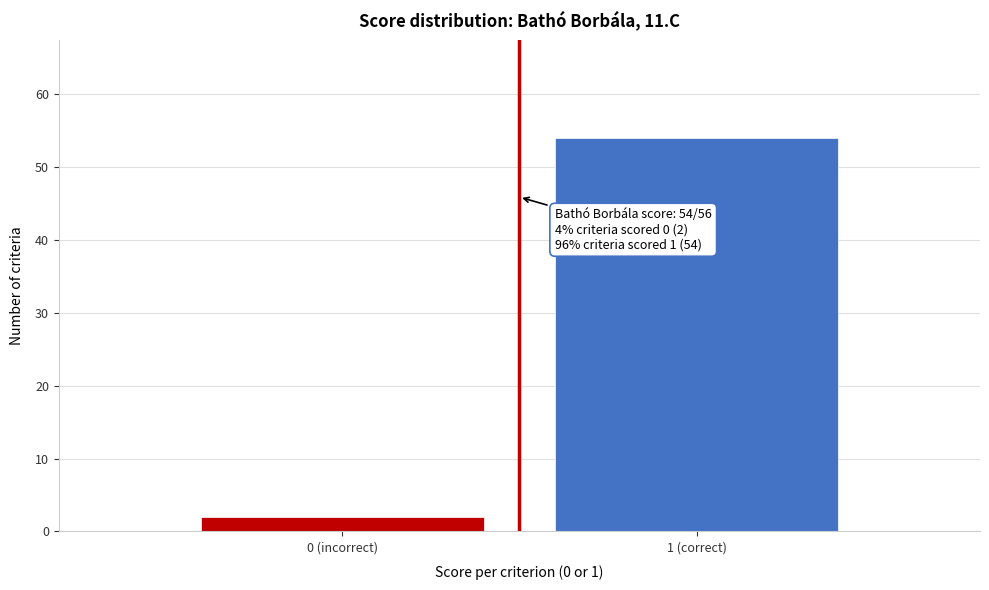

Reading left to right, extract all data points from this chart.

2	54